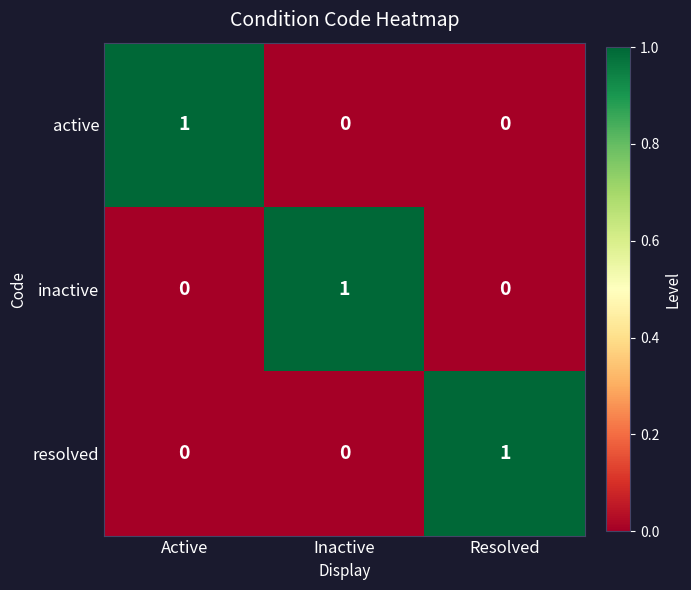

True or false: active has a value of 0 at Inactive.

True